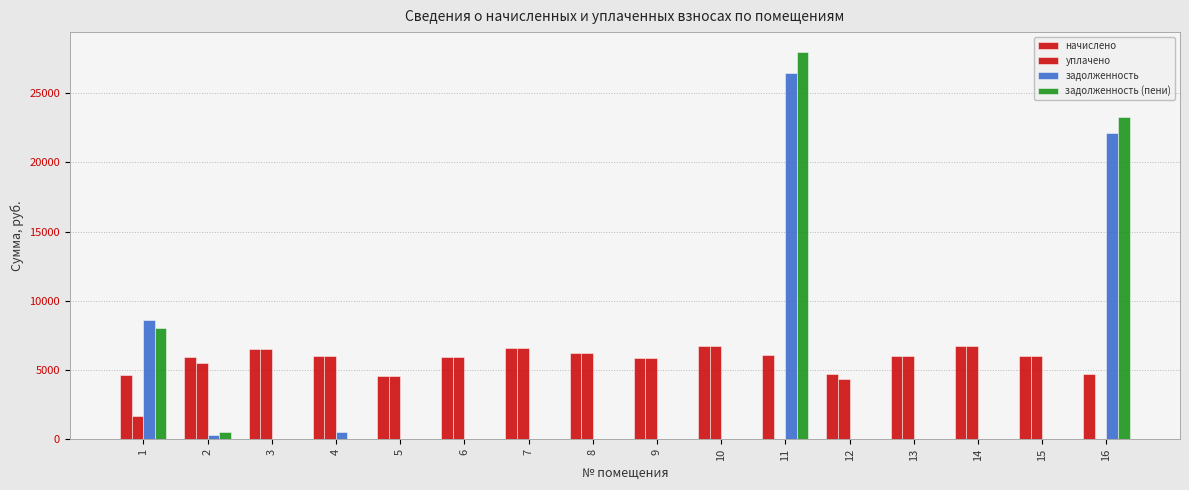

Reading left to right, list all the values displayed in this chart.

начислено: 4669.4	5974.9	6512.6	5990.4	4592.6	5913.6	6620.2	6205.4	5836.8	6743.0	6113.3	4700.2	5990.4	6743.2	6036.5	4700.2
уплачено: 1695.6	5477.0	6512.6	5990.4	4592.6	5913.6	6620.2	6205.4	5836.8	6743.0	0.0	4339.1	5990.4	6743.2	6036.5	0.0
задолженность: 8600.2	297.5	0.0	499.2	0.0	0.0	0.0	0.0	0.0	0.0	26471.0	0.0	0.0	0.0	0.0	22124.1
задолженность (пени): 8072.0	497.9	0.0	0.0	0.0	0.0	0.0	0.0	0.0	0.0	27999.3	0.0	0.0	0.0	0.0	23299.2